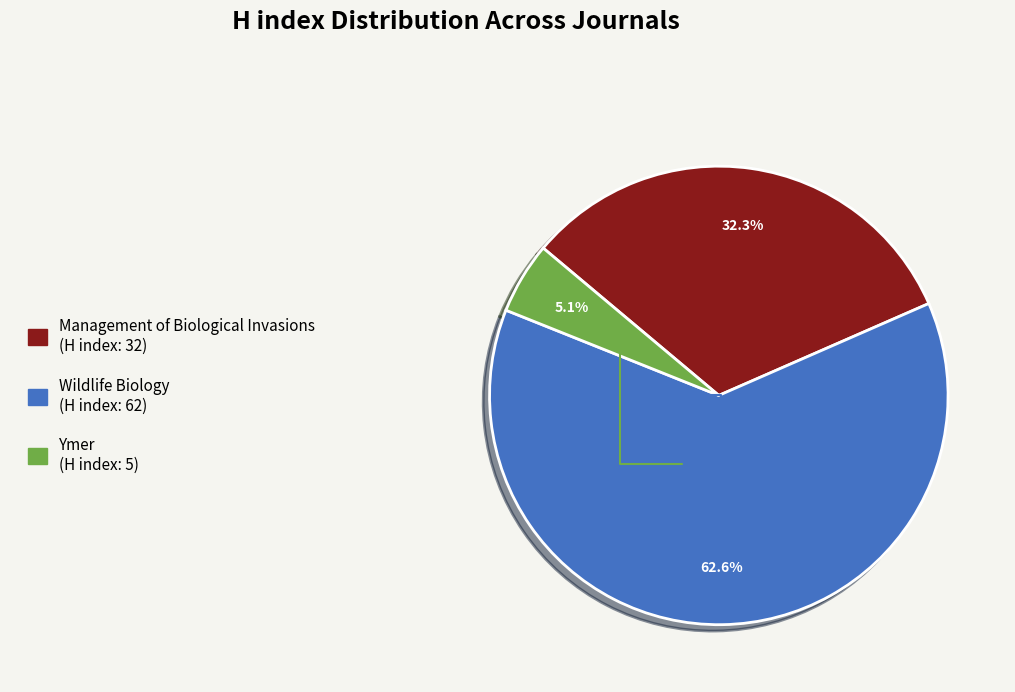

Which slice is the largest?

Wildlife Biology